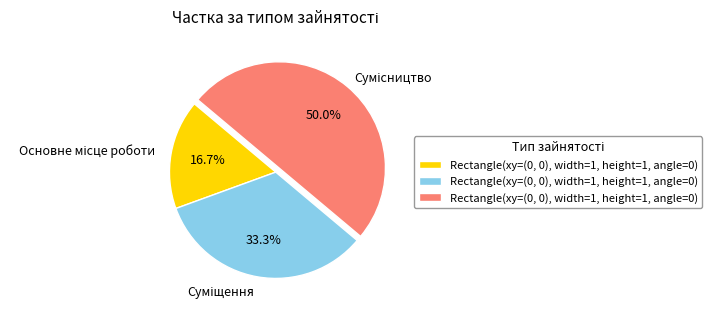

Which slice is the largest?

Сумісництво